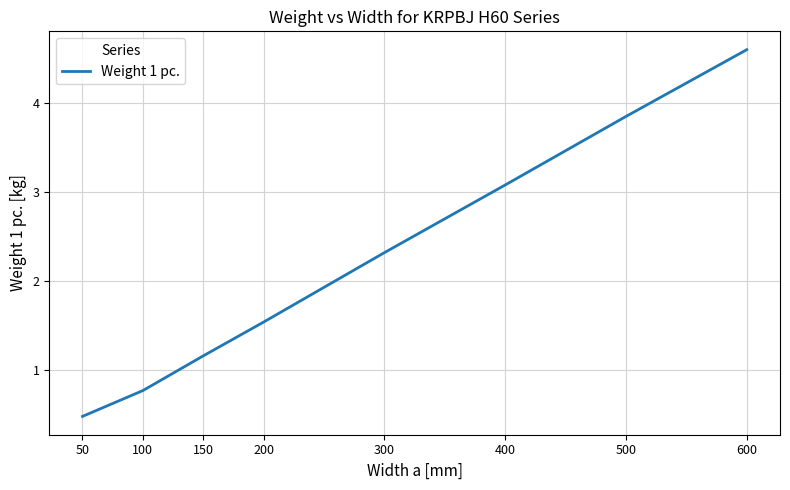

What is the sum of all values?

17.8